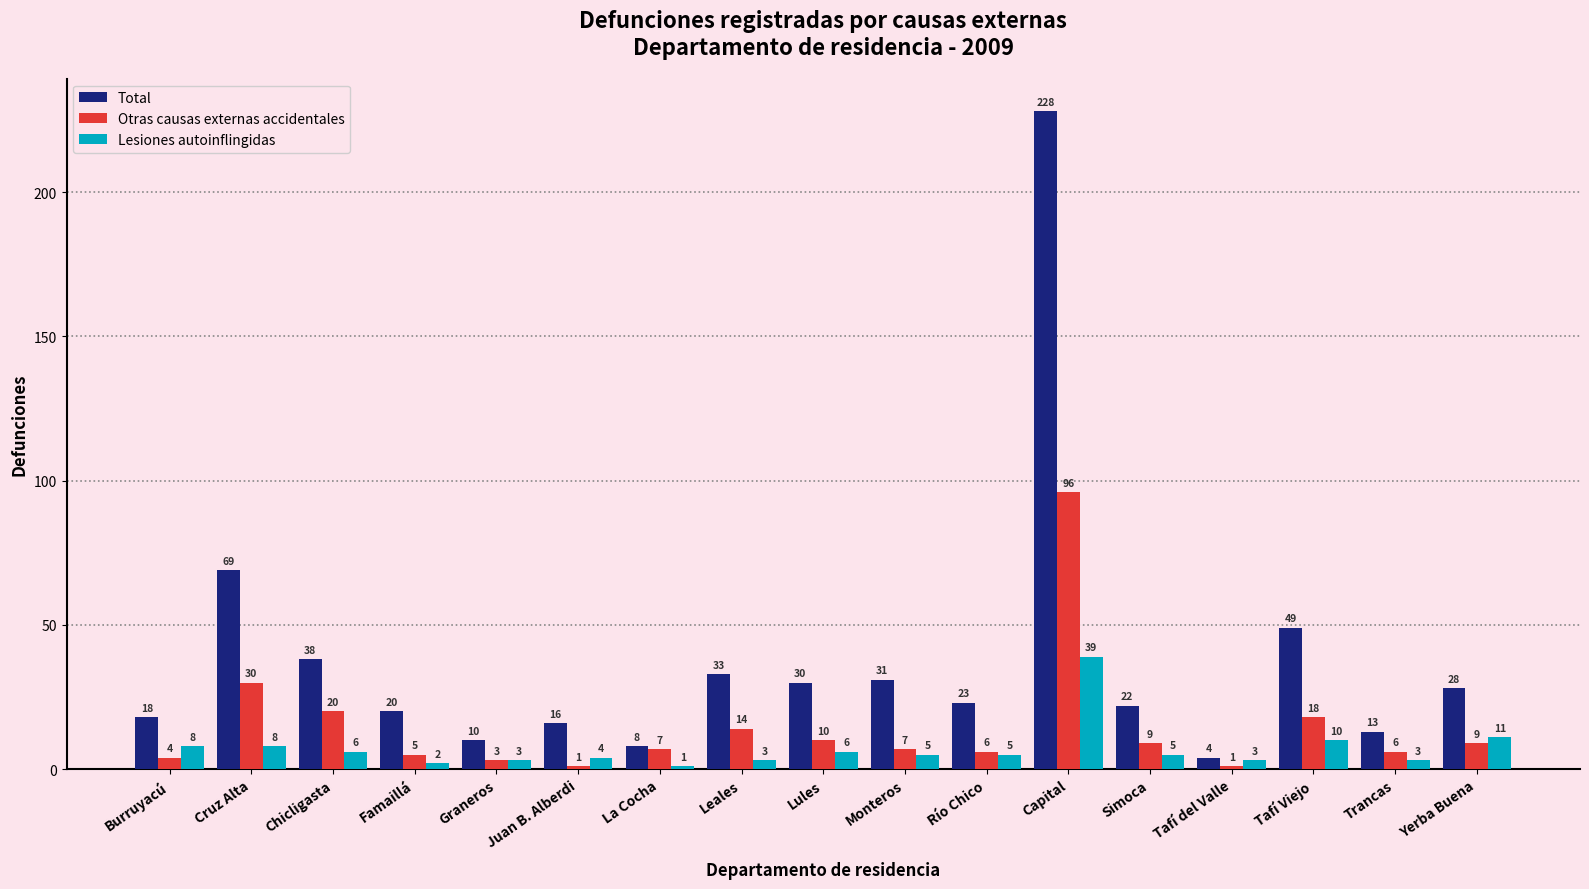

What is the label of the 17th bar from the right?

Burruyacú